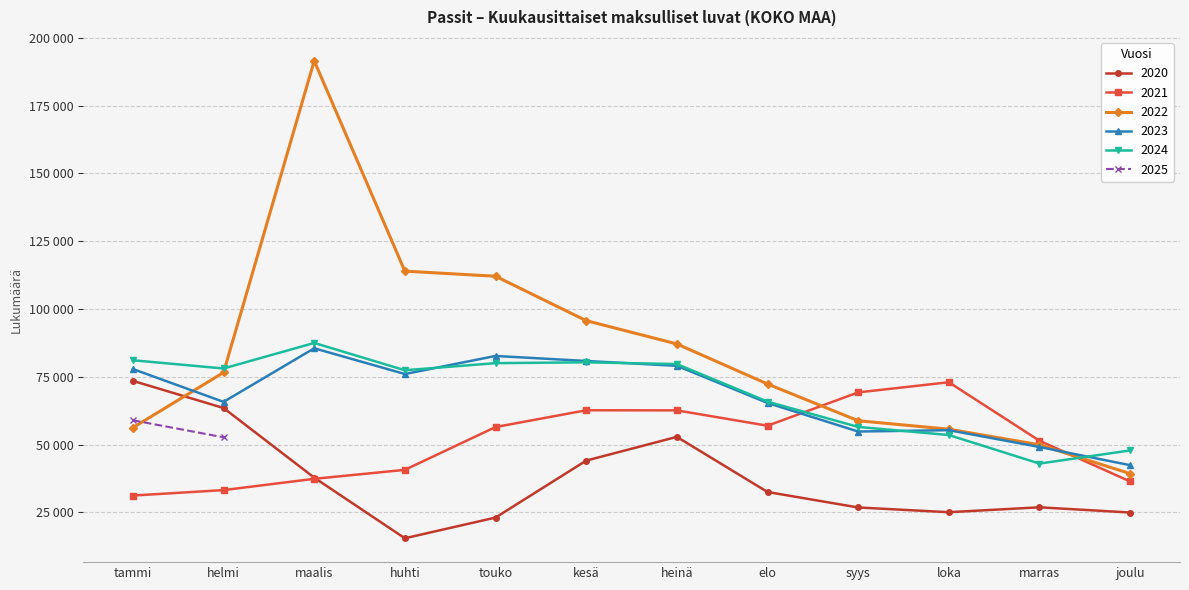

At how many categories does at least one series exceed 130222?

1